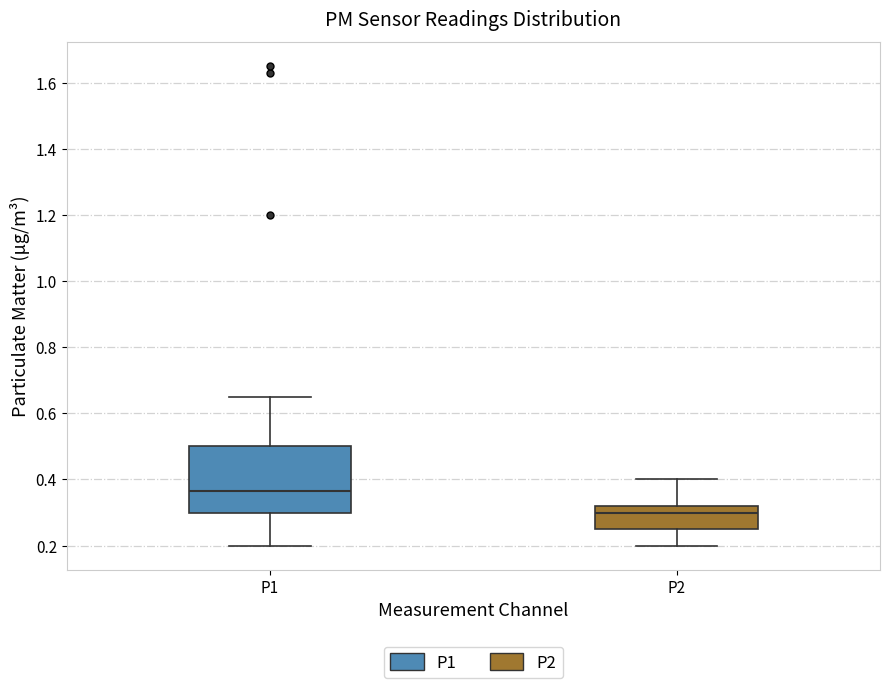

Comparing the boxes themselves (not the whiskers), which one is the tallest?

P1